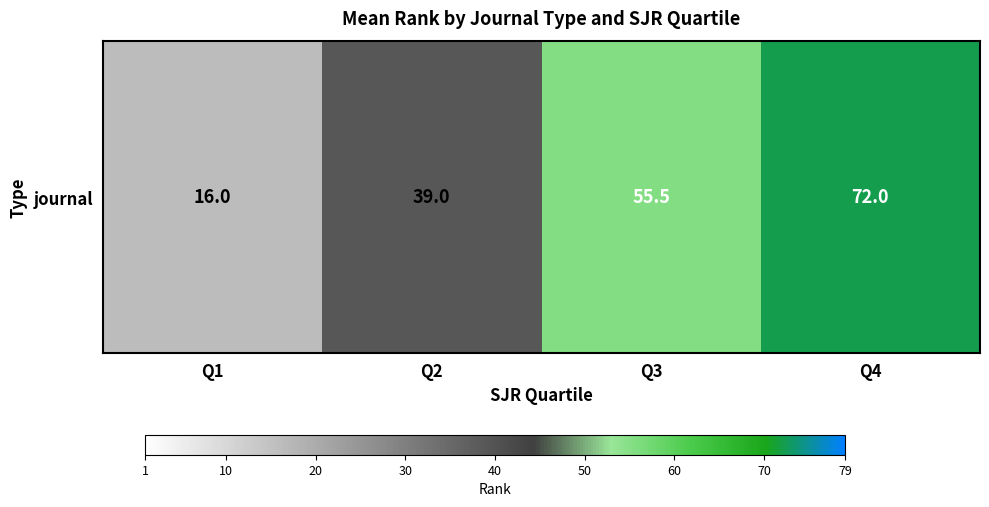

What is the change in value from Q1 to Q2?

+23.0